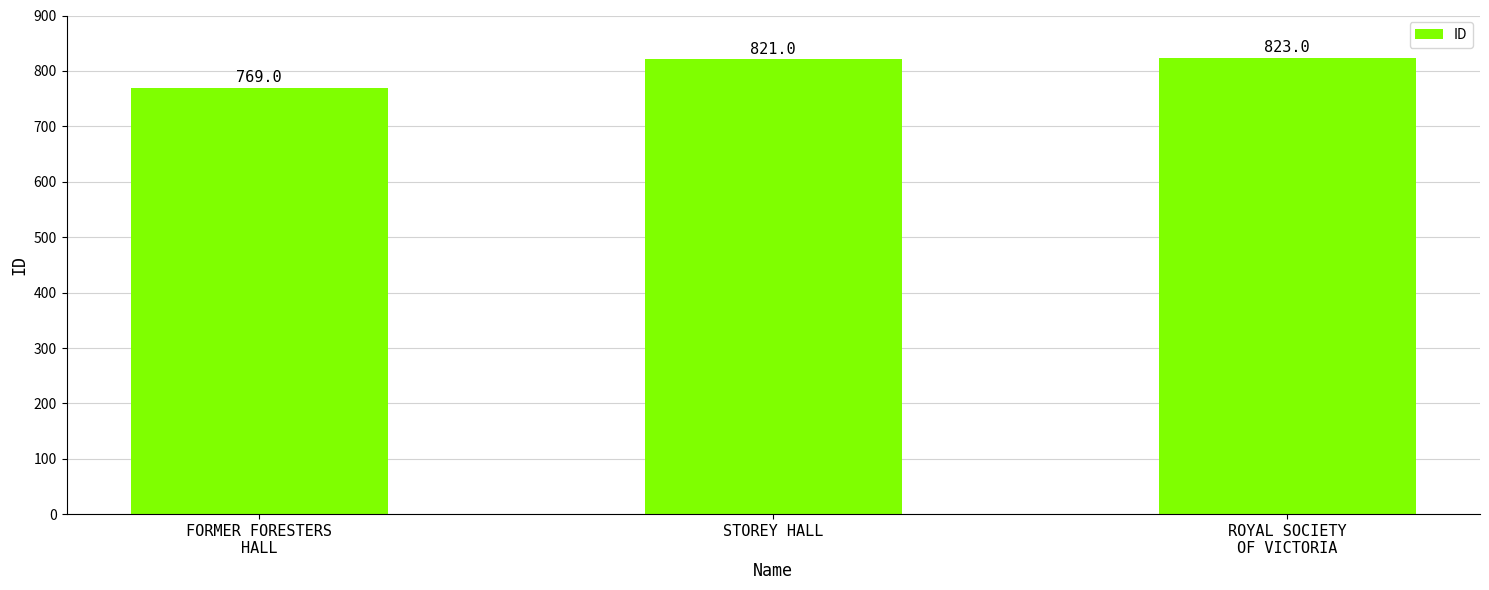

Count the number of data series in this chart.

1